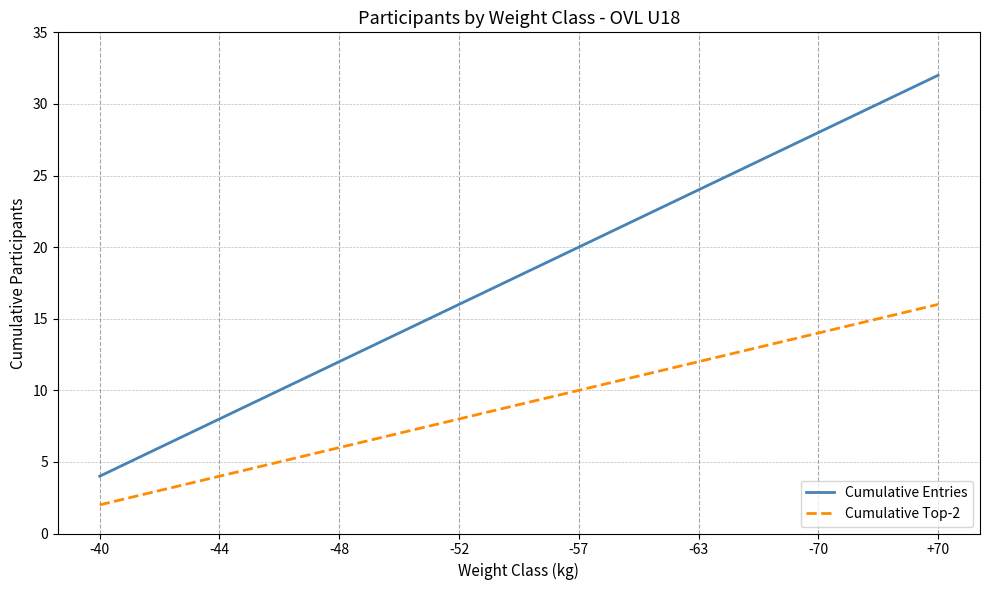

Does the chart have visible grid lines?

Yes